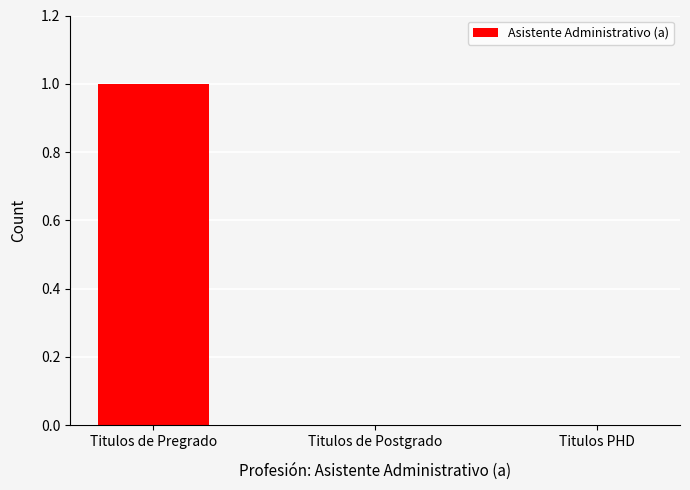

Reading left to right, transcribe all the data shown in this chart.

1	0	0